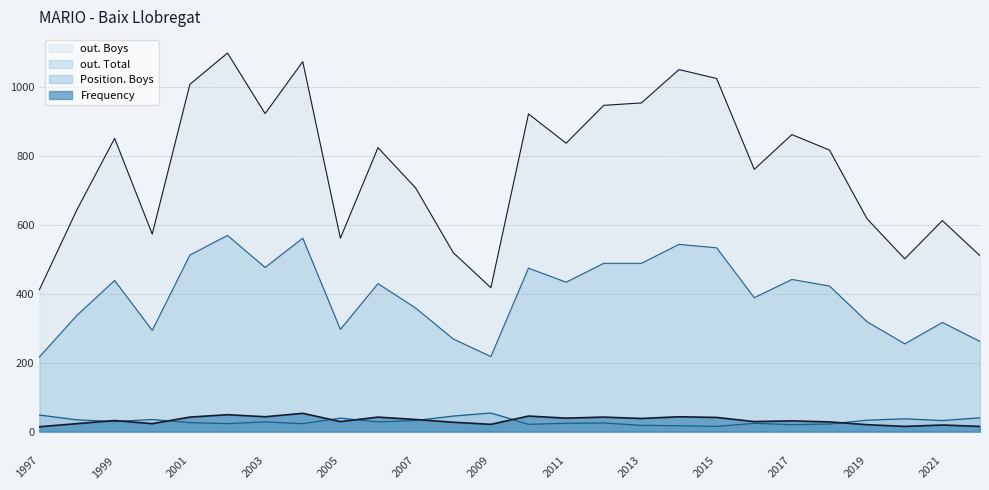

How many data points in Frequency are above 32?

12